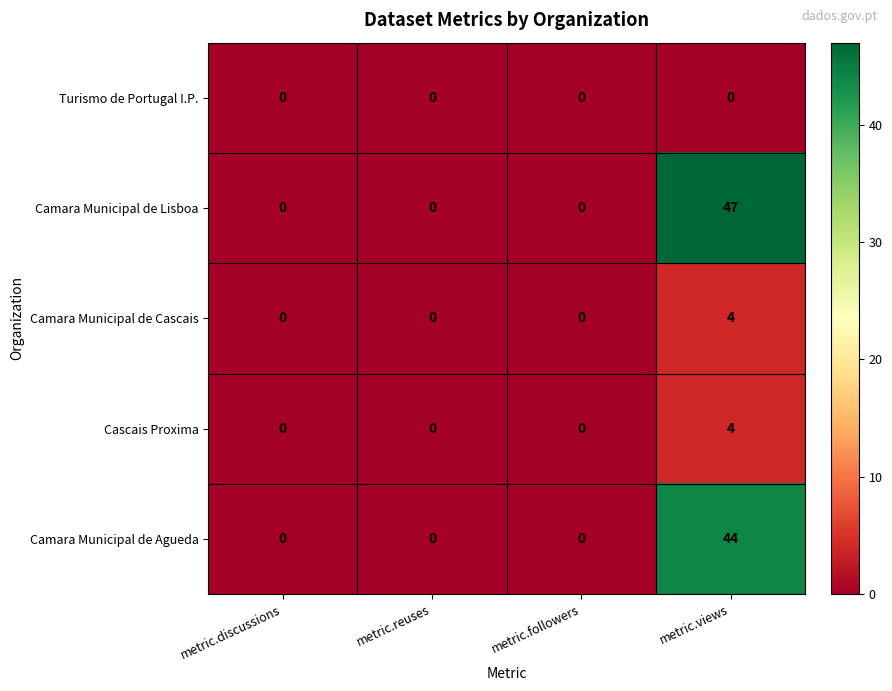

How many values in the Camara Municipal de Lisboa series exceed 0?

1